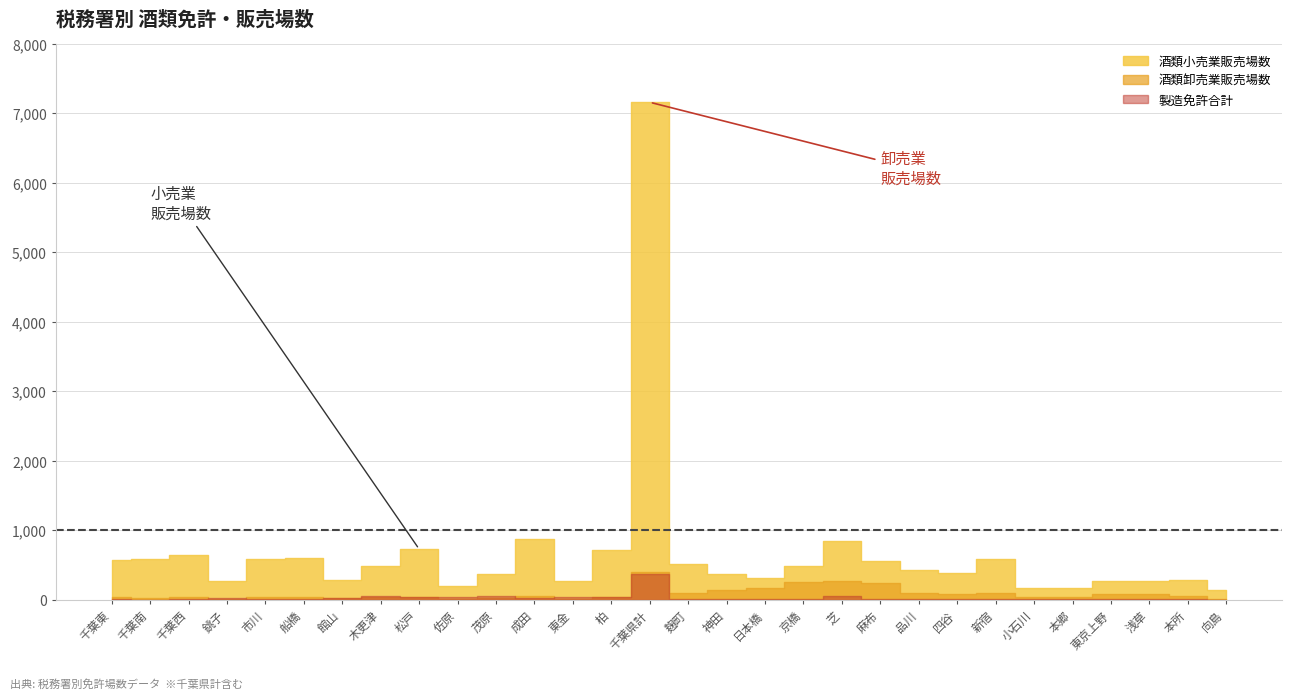

Does the chart display data point markers on the line(s)?

No